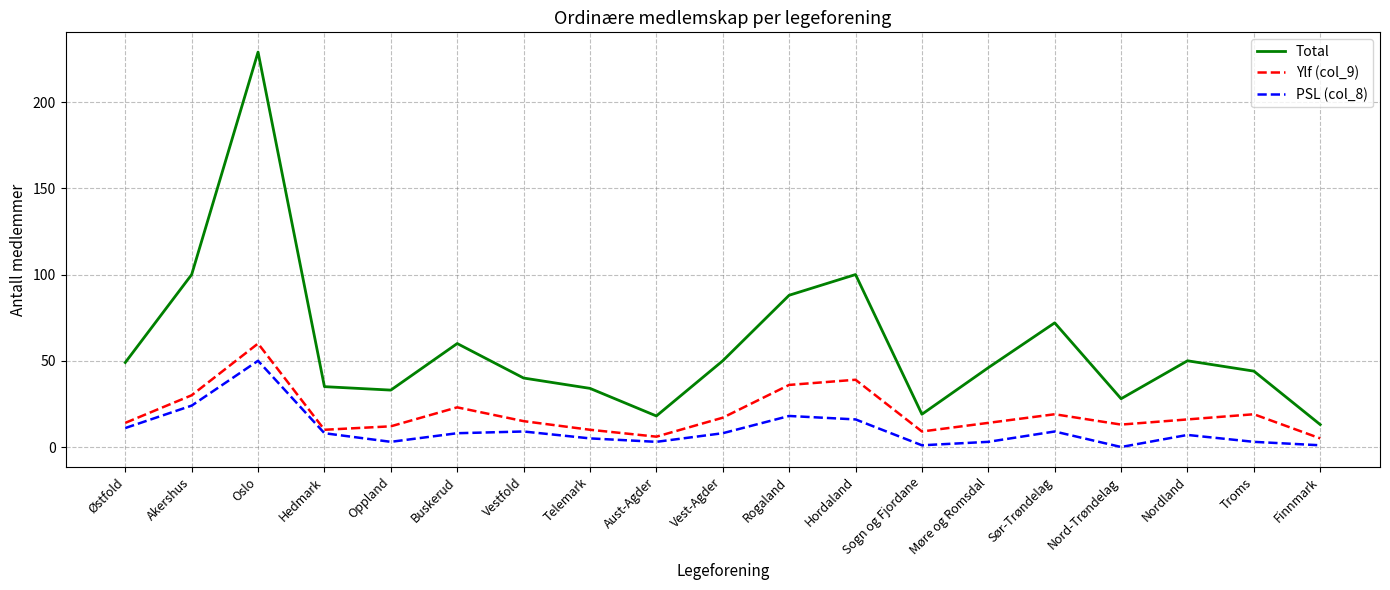

Which series has the largest range (max minus min)?

Total